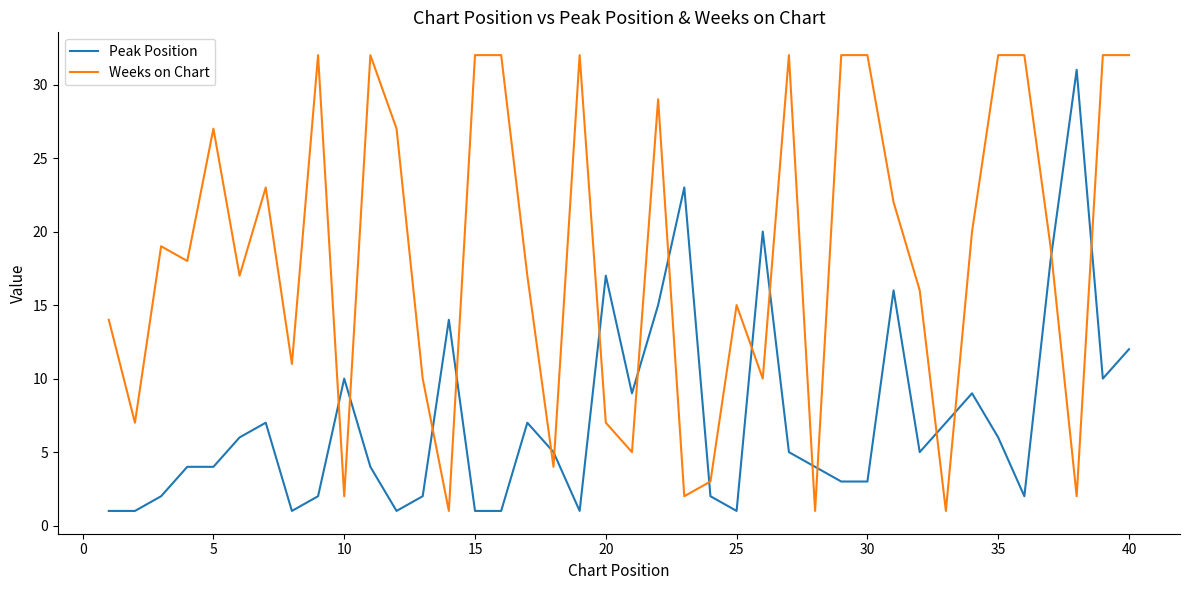

Which series has the largest total across all categories?

Weeks on Chart